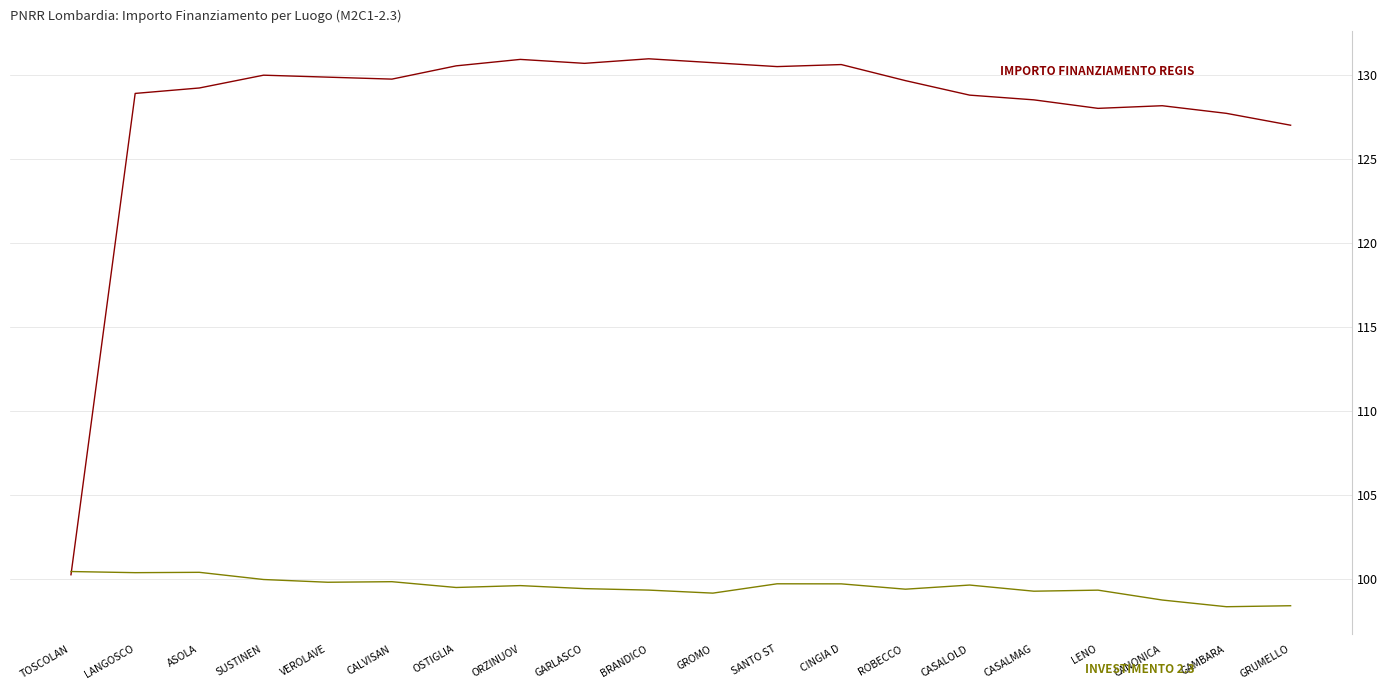

What position from the left is CALVISAN?

6